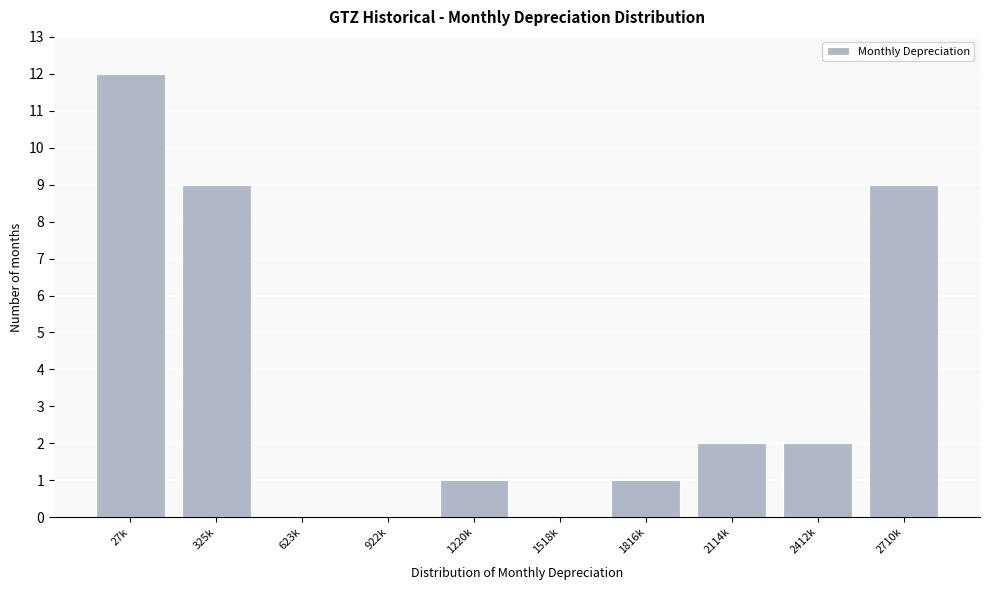

Reading right to left, transcribe all the data shown in this chart.

2710k=9	2412k=2	2114k=2	1816k=1	1518k=0	1220k=1	922k=0	623k=0	325k=9	27k=12